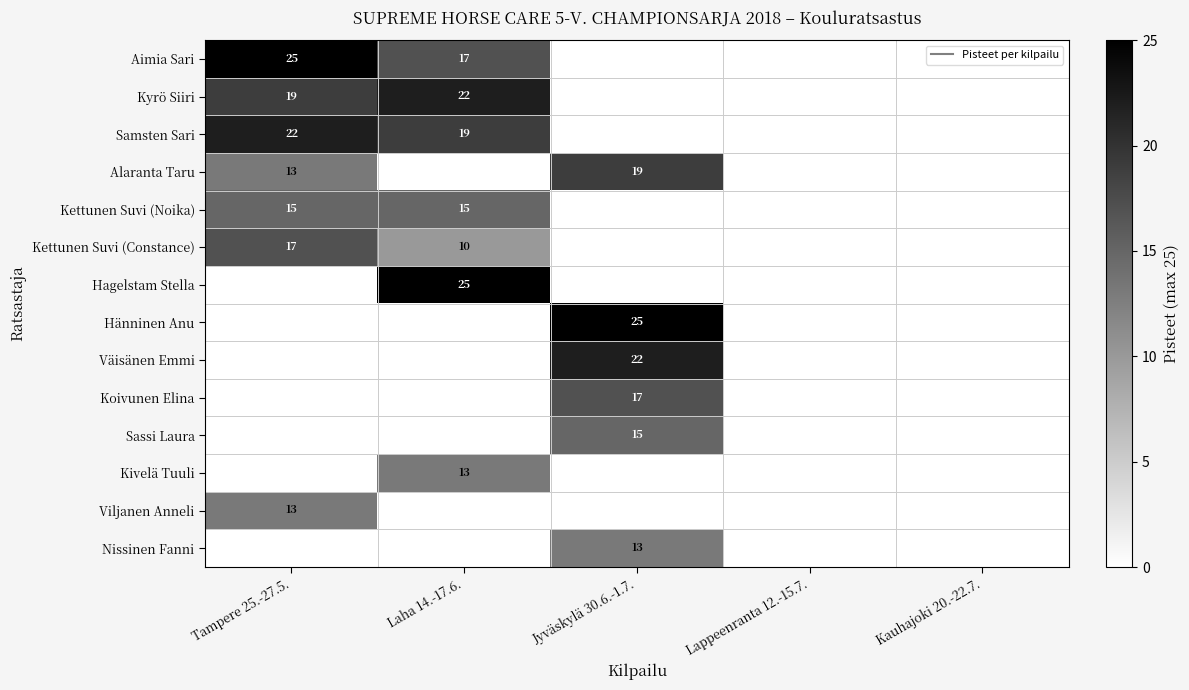

Is it true that Hagelstam Stella equals -0.7 at Kauhajoki 20.-22.7.?

False